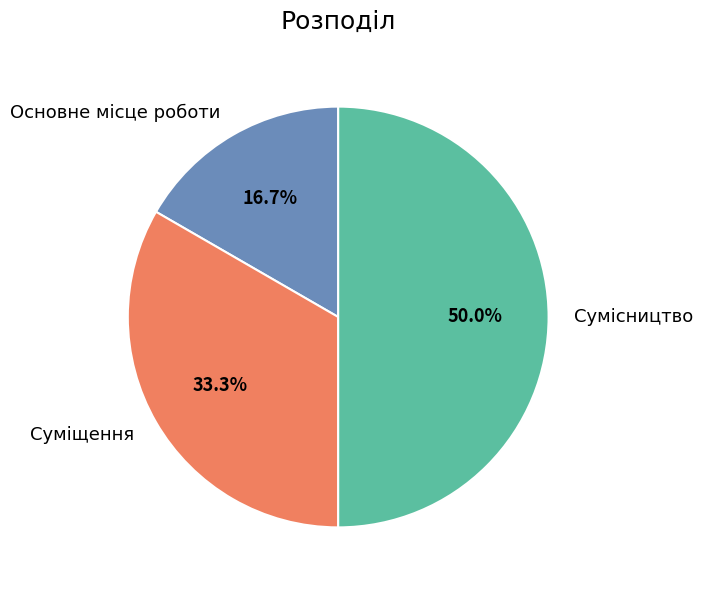

True or false: Сумісництво accounts for 43% of the total.

False